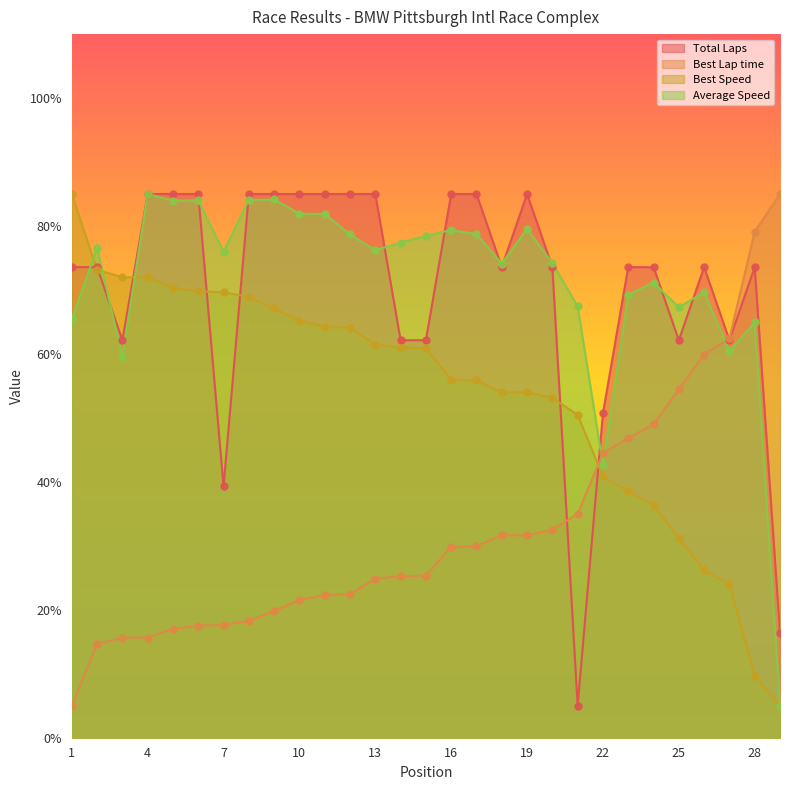

What are all the series names shown in the legend?

Total Laps, Best Lap time, Best Speed, Average Speed